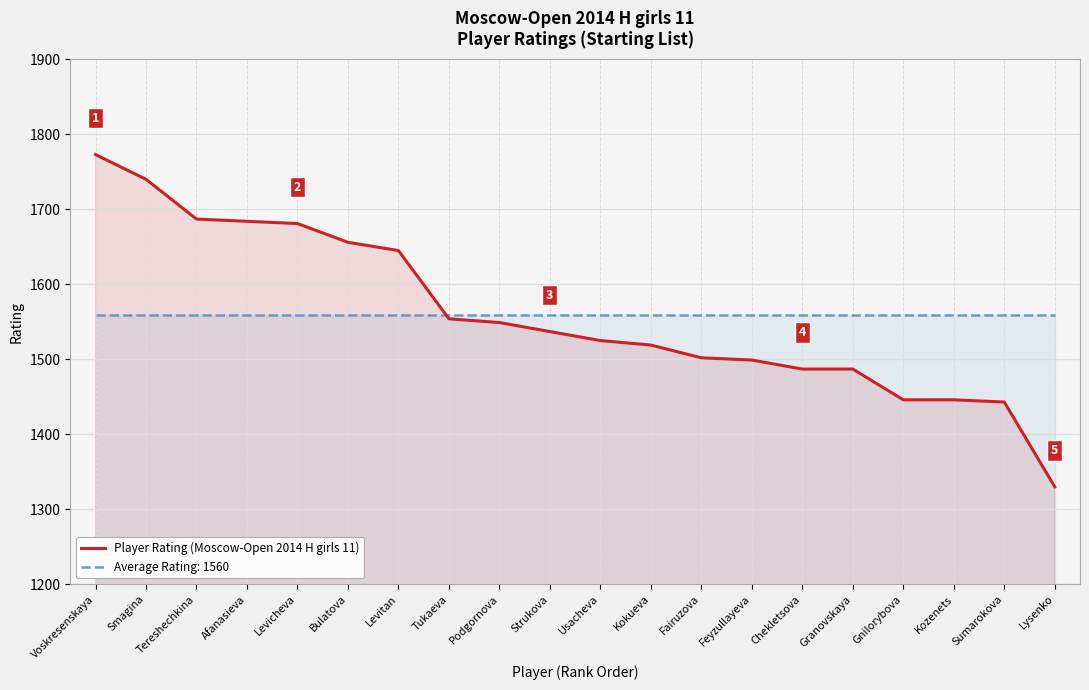

Reading right to left, list all the values displayed in this chart.

Lysenko=1330	Sumarokova=1443	Kozenets=1446	Gnilorybova=1446	Granovskaya=1487	Chekletsova=1487	Feyzullayeva=1499	Fairuzova=1502	Kokueva=1519	Usacheva=1525	Strukova=1537	Podgornova=1549	Tukaeva=1554	Levitan=1645	Bulatova=1656	Levicheva=1681	Afanasieva=1684	Tereshechkina=1687	Smagina=1740	Voskresenskaya=1773